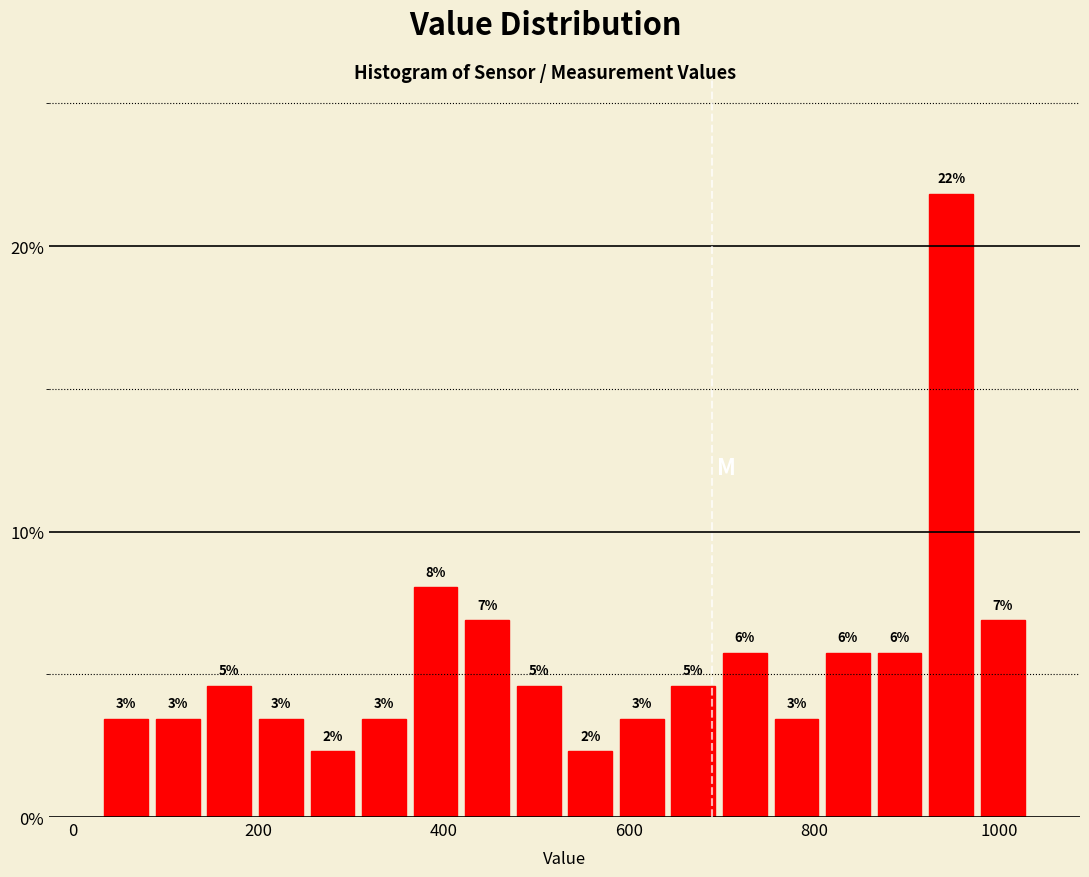

Read against the x-axis, roughly where is the centre of the tallest bar?

940